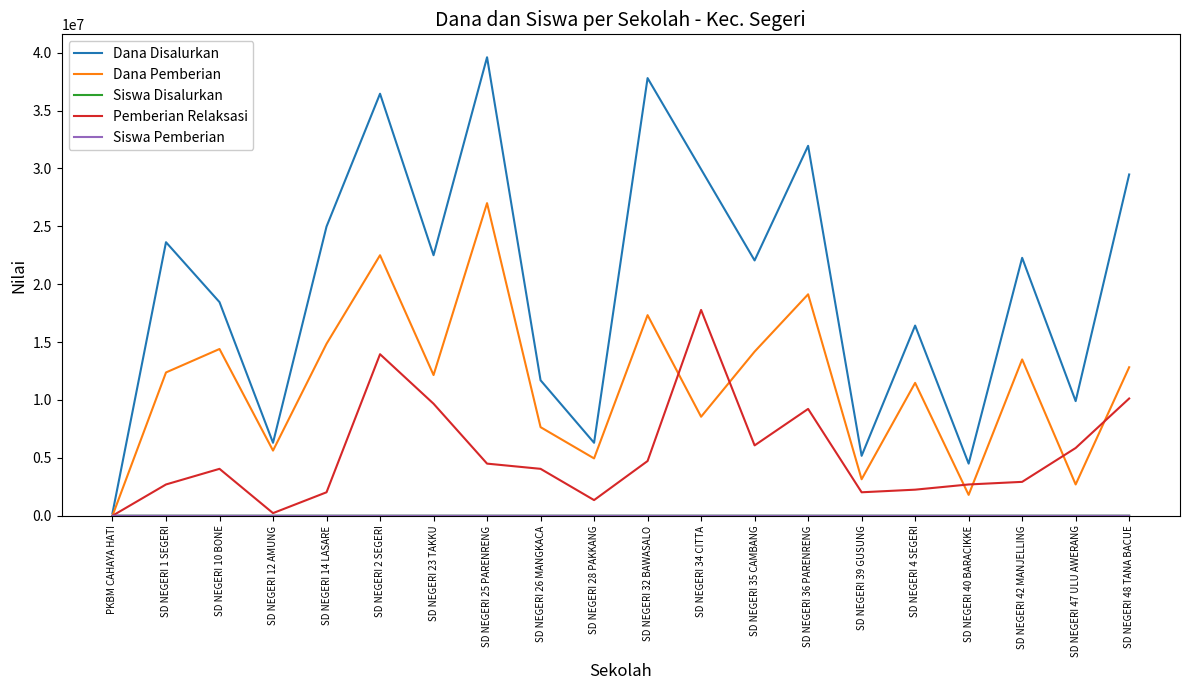

Which series has the largest total across all categories?

Dana Disalurkan